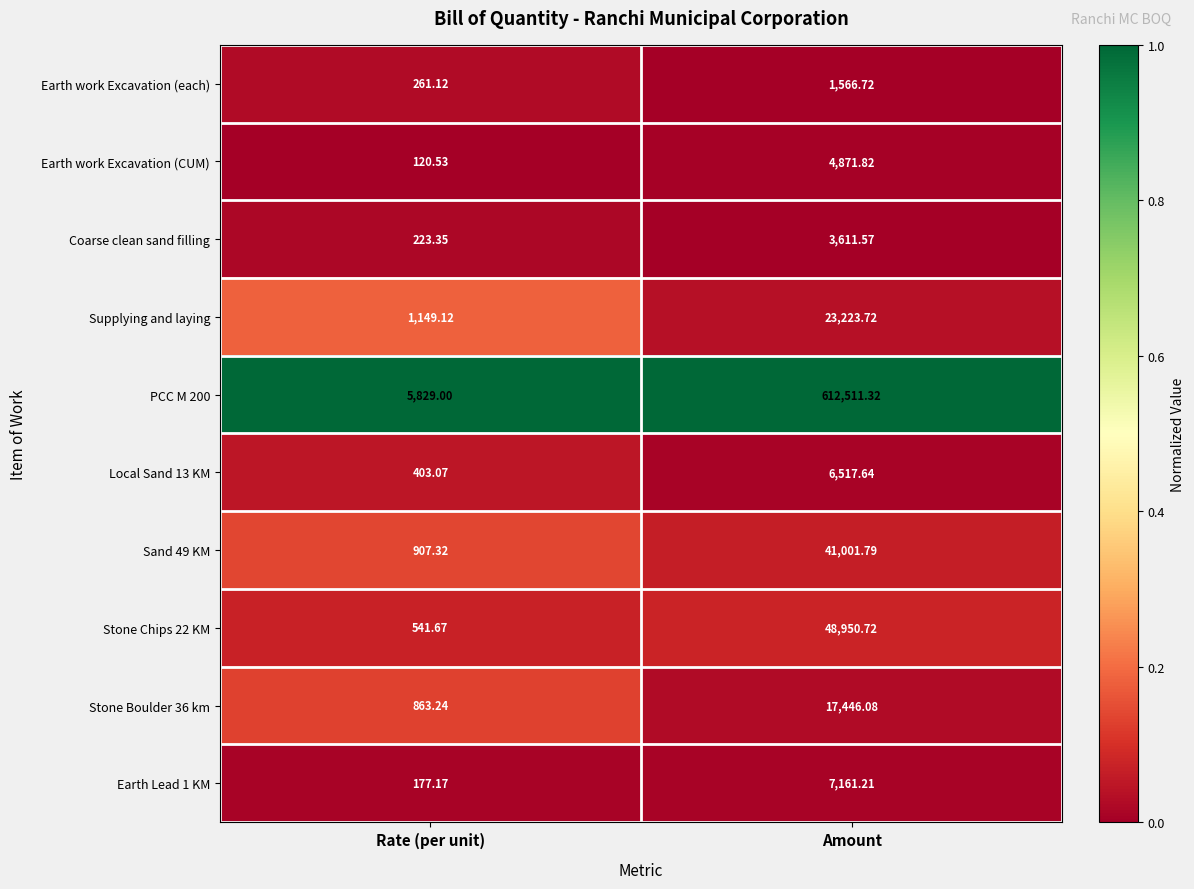

At which label does Stone Boulder 36 km first exceed 17446?

Amount